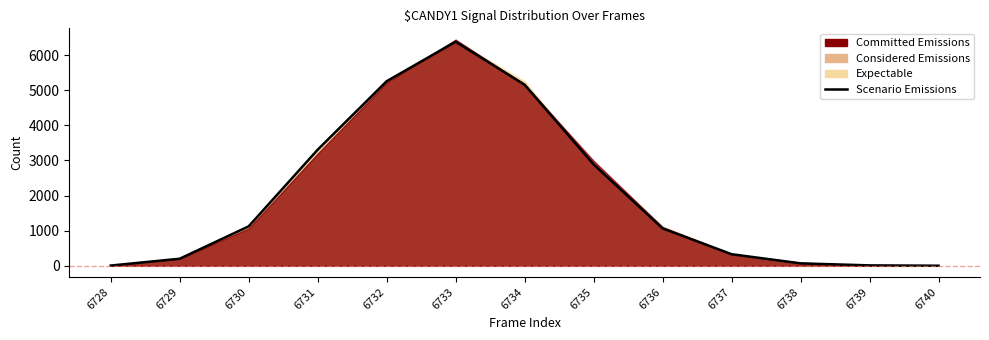

Is it true that the value at 6733 is 6383?

True